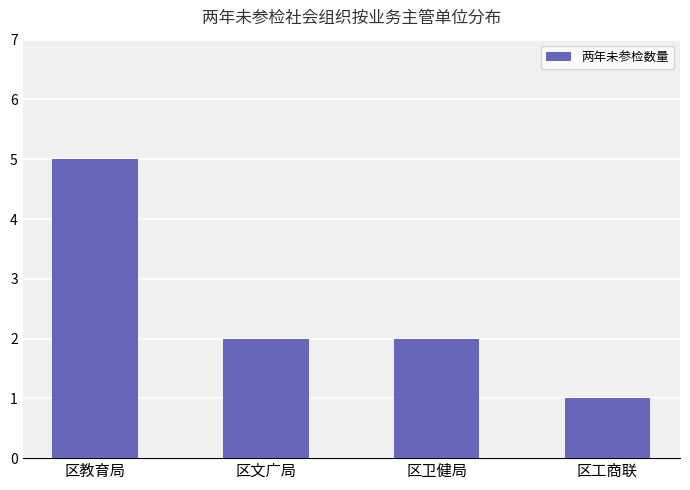

Is it true that the value at 区教育局 is 5?

True